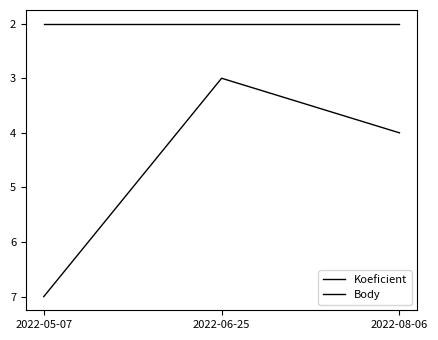

List the series in order of their overall mean, lowest first.

Body, Koeficient